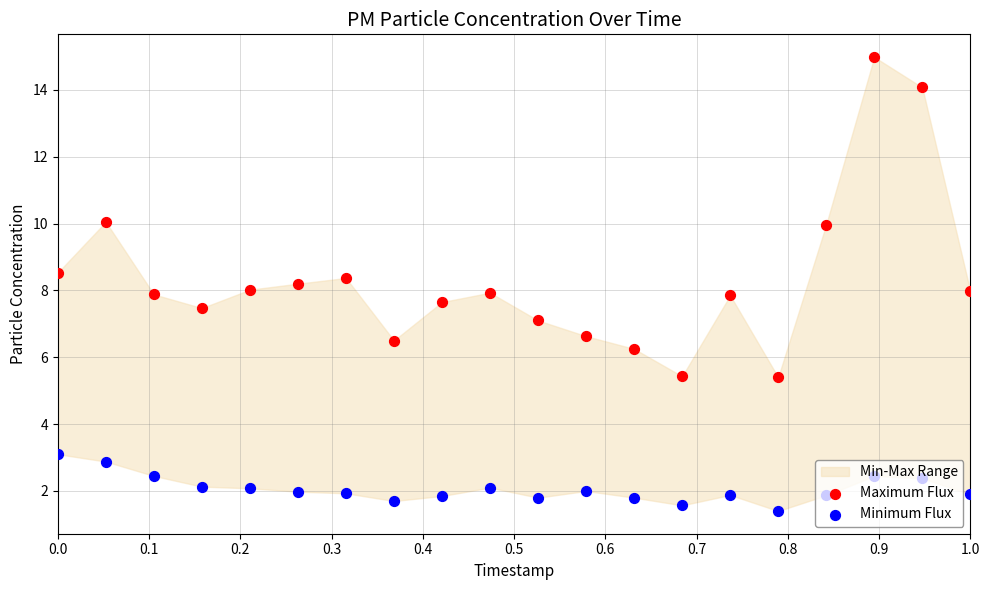

Which series has the largest Y range (max minus min)?

Maximum Flux